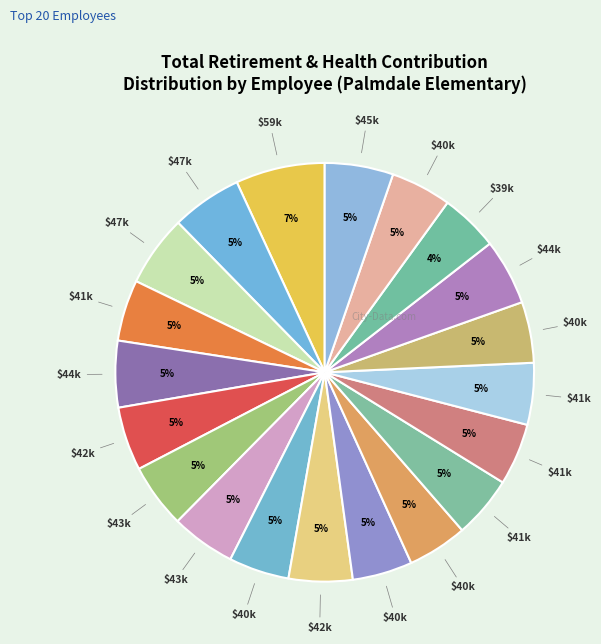

How many slices are in this pie chart?

20